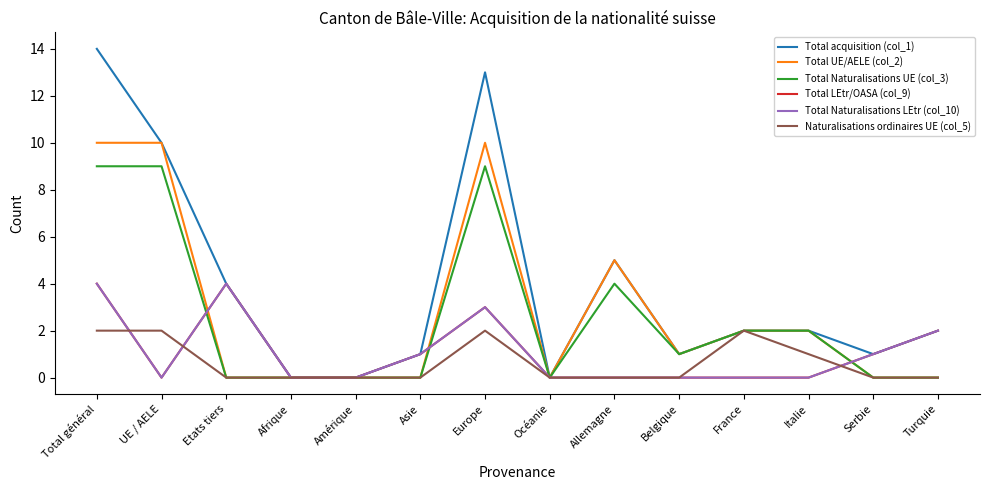

How many distinct data groups are displayed?

6